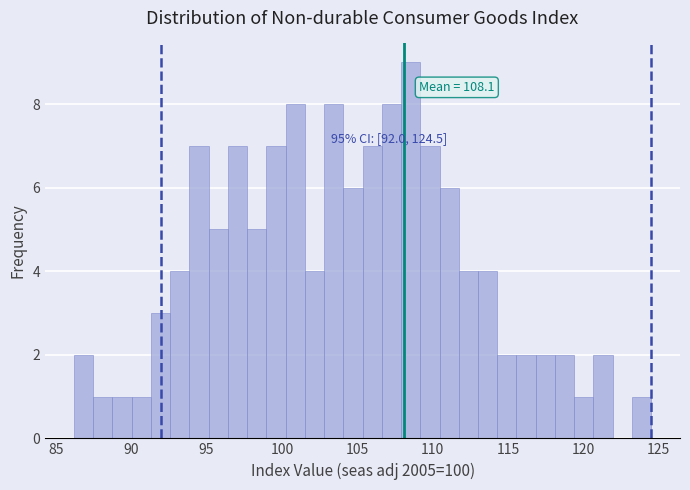

Read against the x-axis, roughly where is the centre of the tallest bar?

108.5